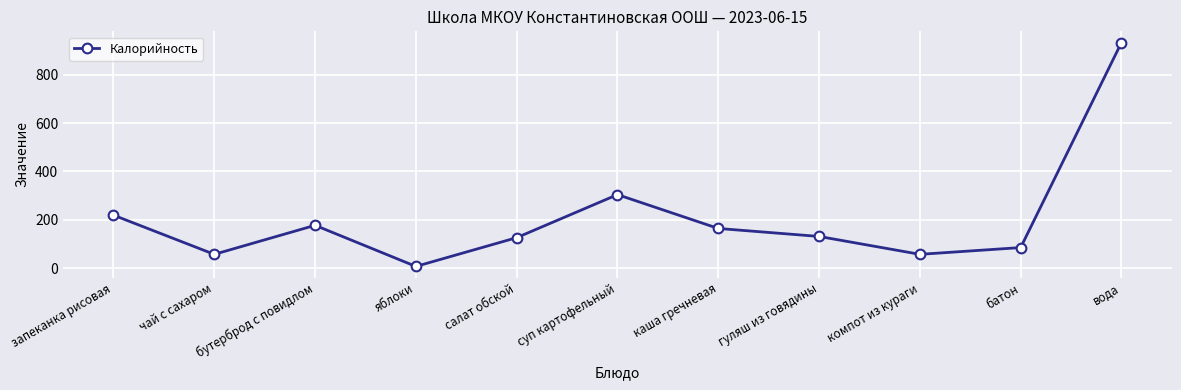

What is the maximum value shown in the chart?

933